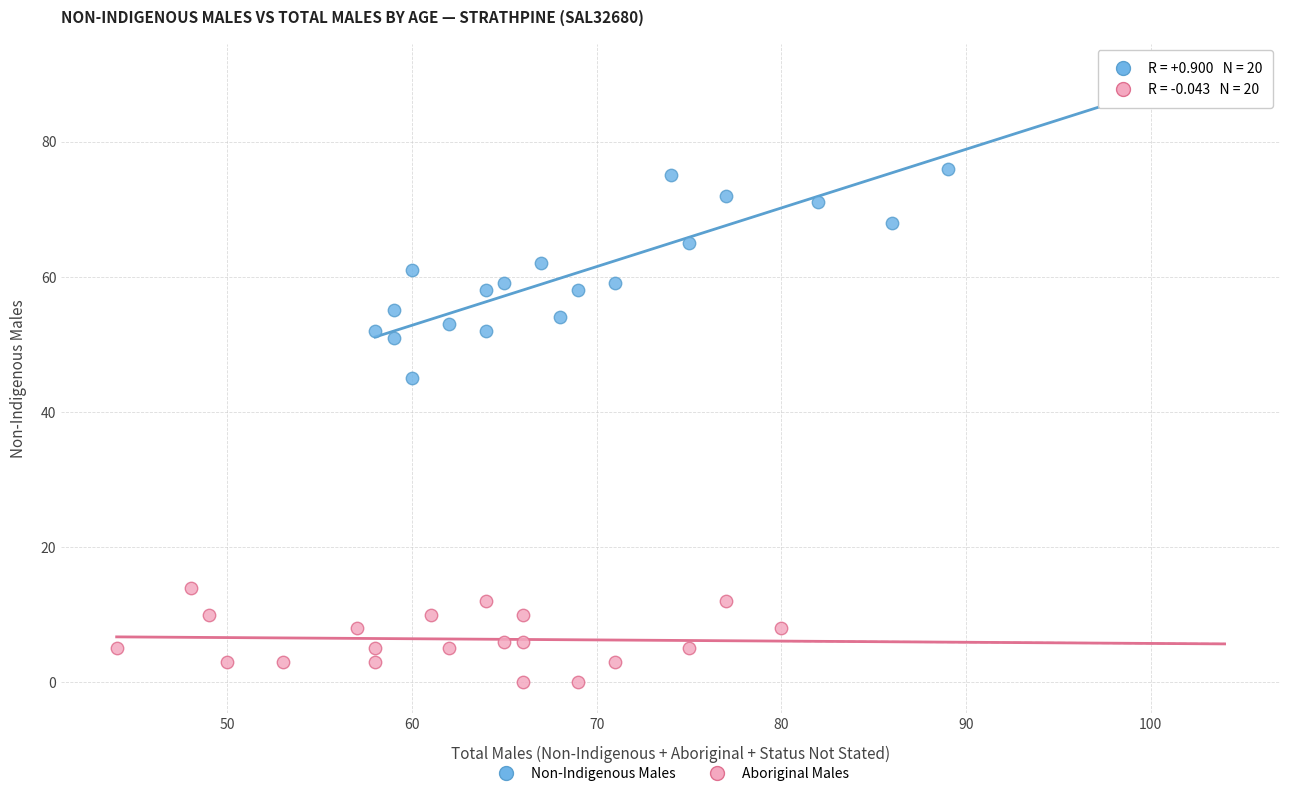

Which series contains the highest Y value?

Non-Indigenous Males